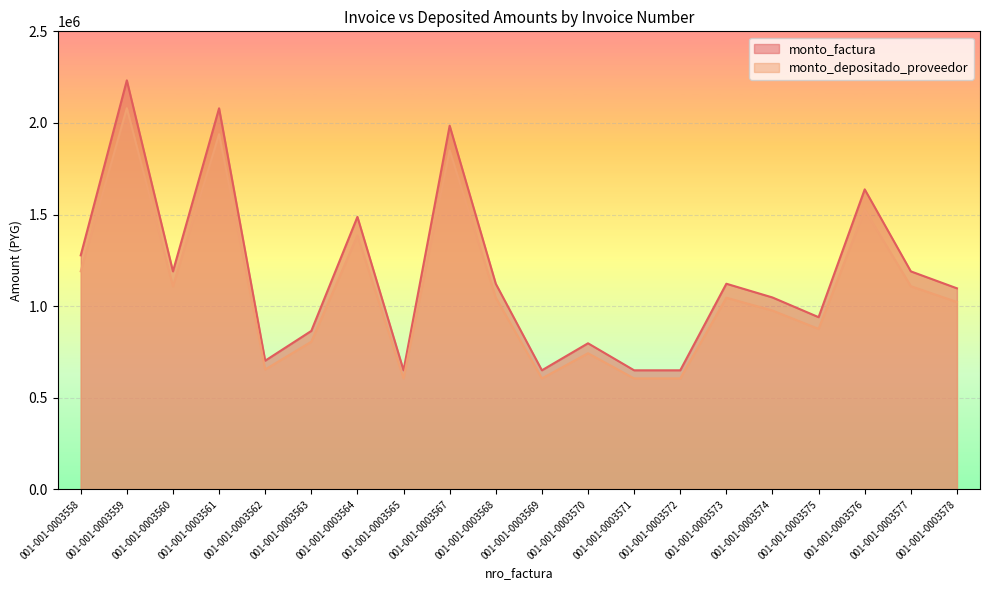

True or false: monto_factura and monto_depositado_proveedor intersect in this chart.

False